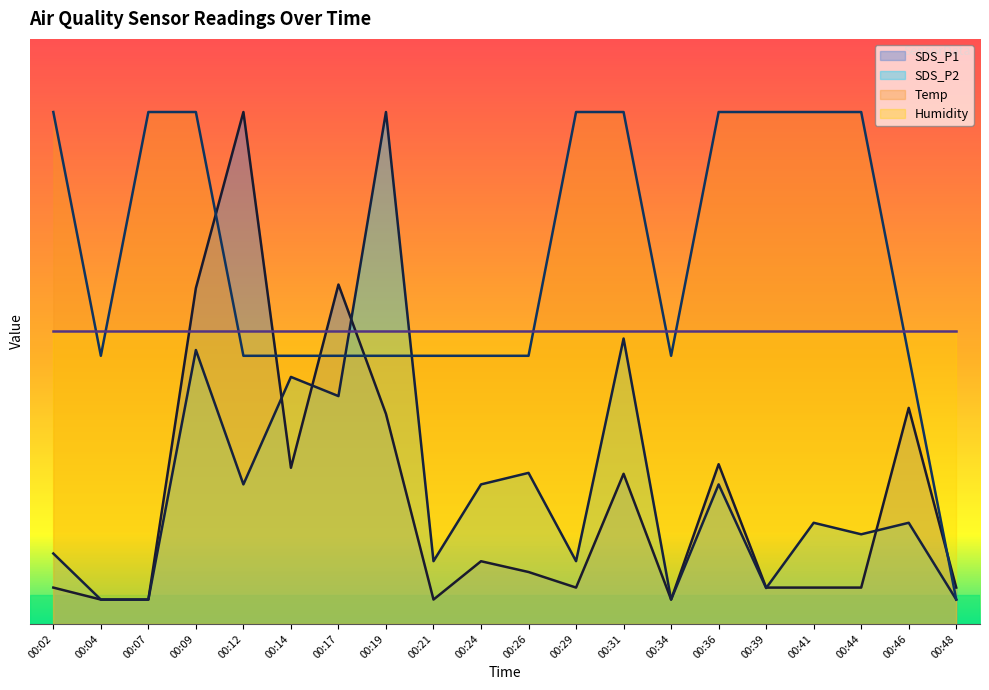

How many interior local valleys does the SDS_P2 series have?

7